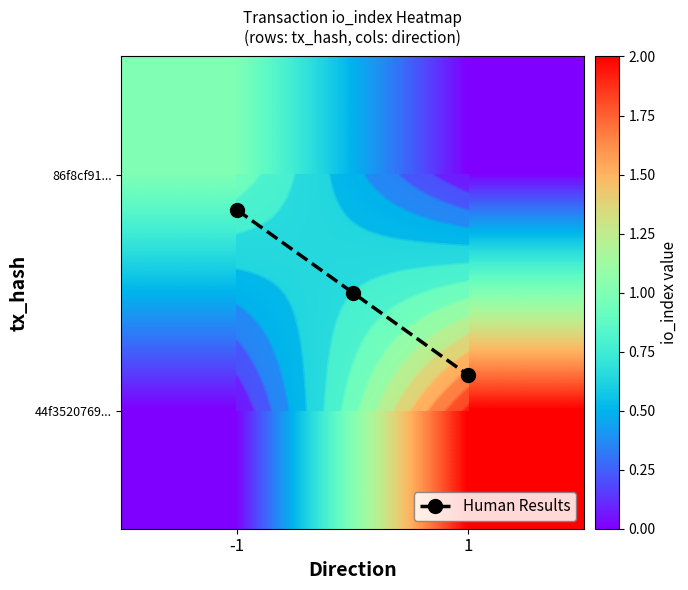

What is the total value across all series at 1?

3